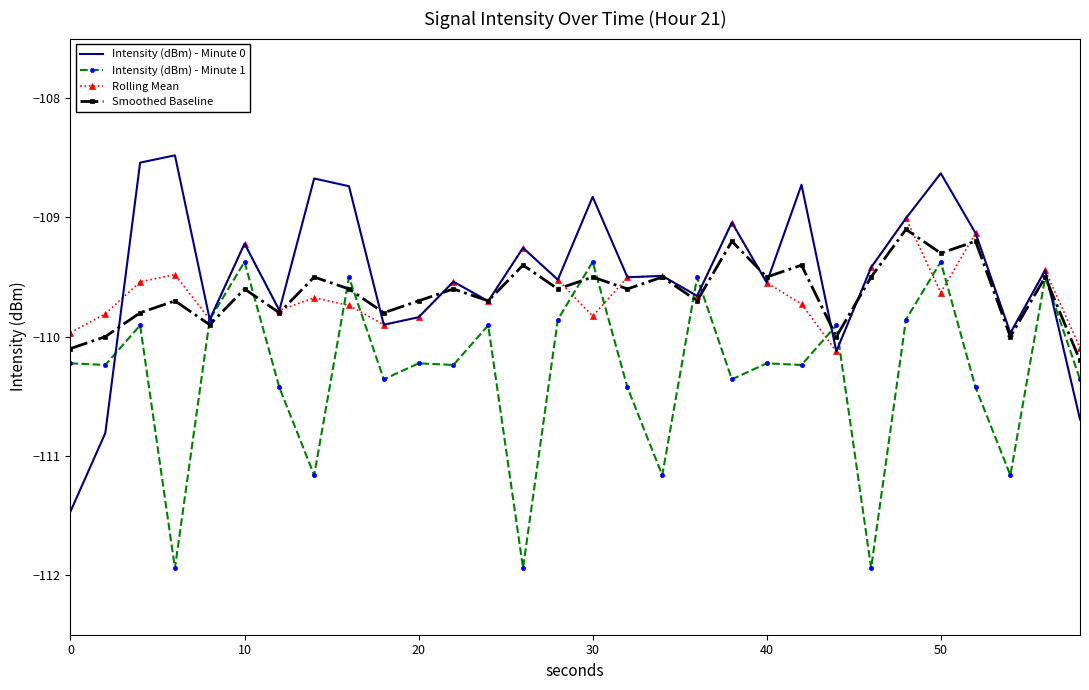

Which series has the widest spread of values?

Intensity (dBm) - Minute 0